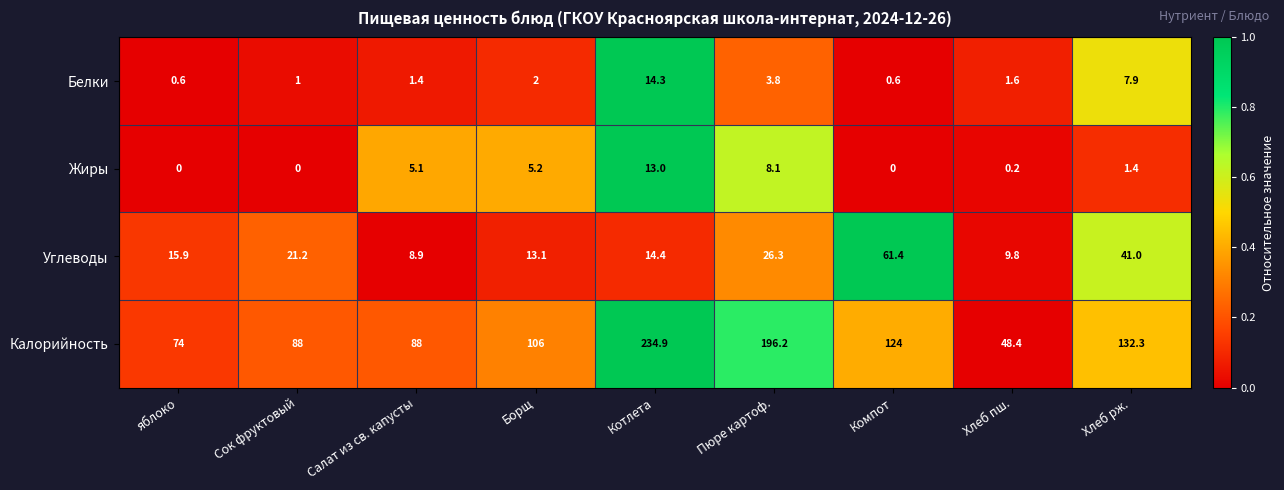

At Пюре картоф., list the series in order from largest to smallest.

Калорийность, Углеводы, Жиры, Белки